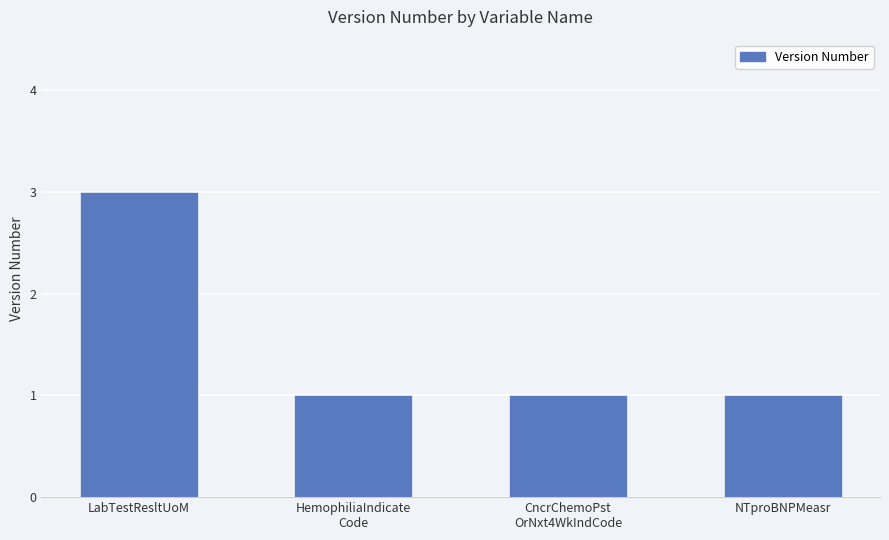

Reading right to left, list all the values displayed in this chart.

1	1	1	3